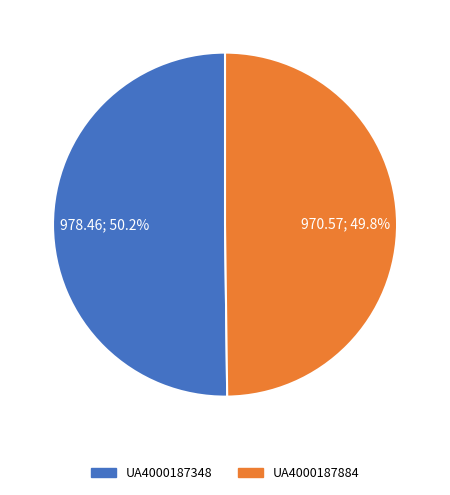

What is the ratio of the value at UA4000187348 to the value at UA4000187884?

1.0